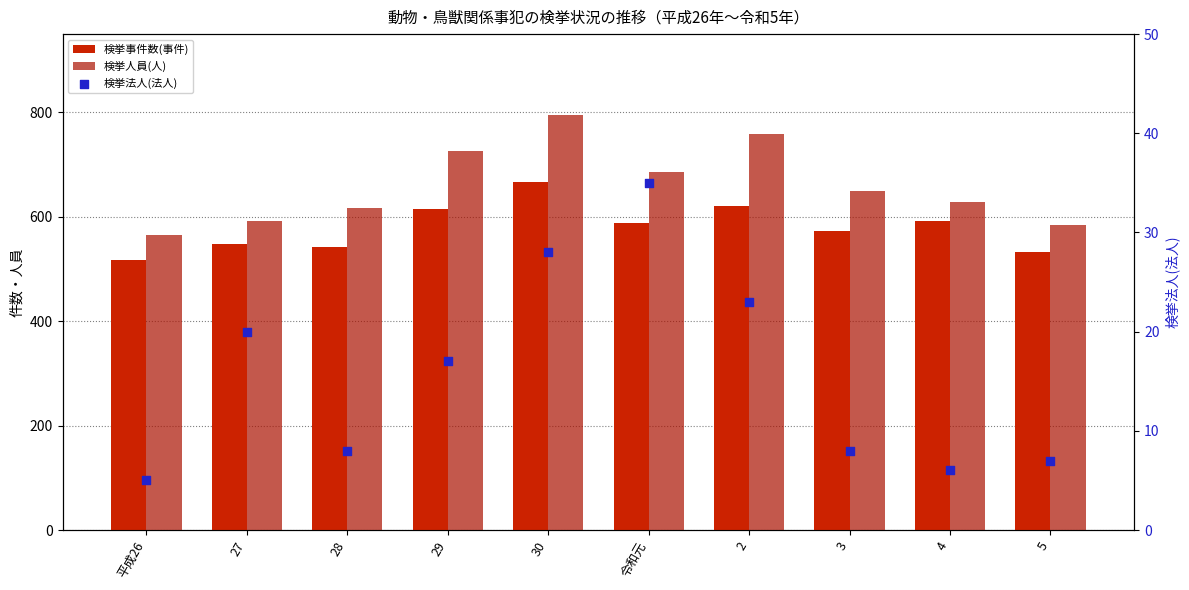

What are all the series names shown in the legend?

検挙事件数(事件), 検挙人員(人), 検挙法人(法人)